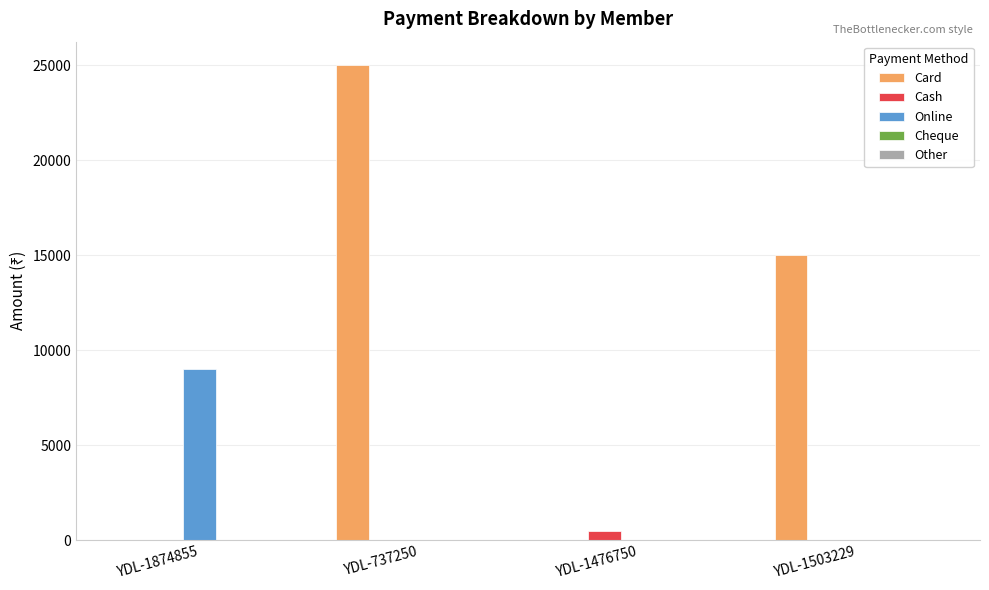

Which category has the highest value across all series?

YDL-737250